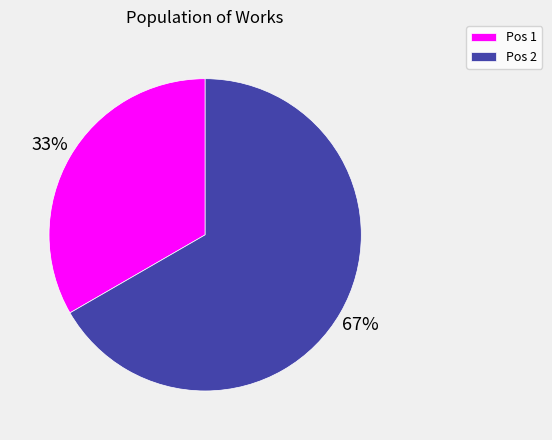

Count the number of slices in the pie.

2